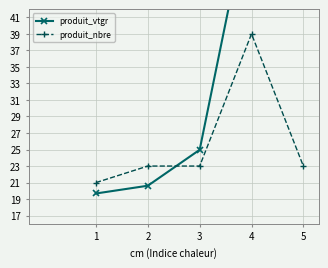

Rank the series at 4 from lowest to highest value.

produit_nbre, produit_vtgr